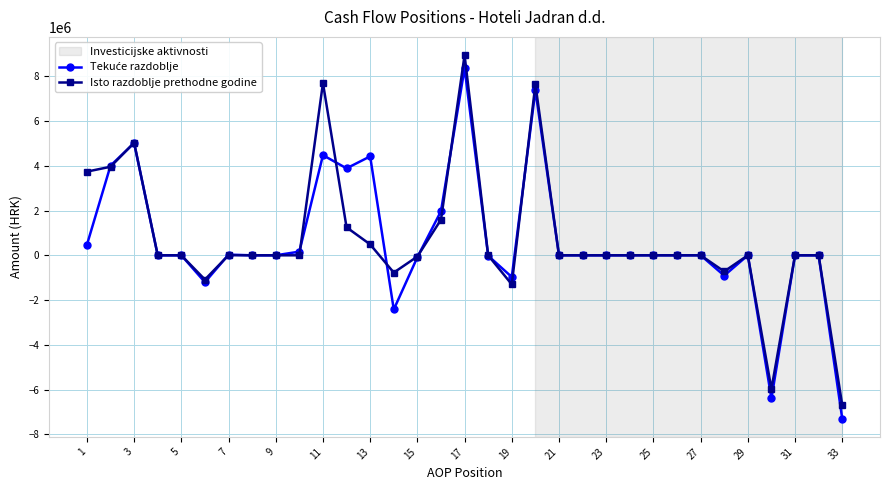

What is the maximum value for Isto razdoblje prethodne godine?

8949998